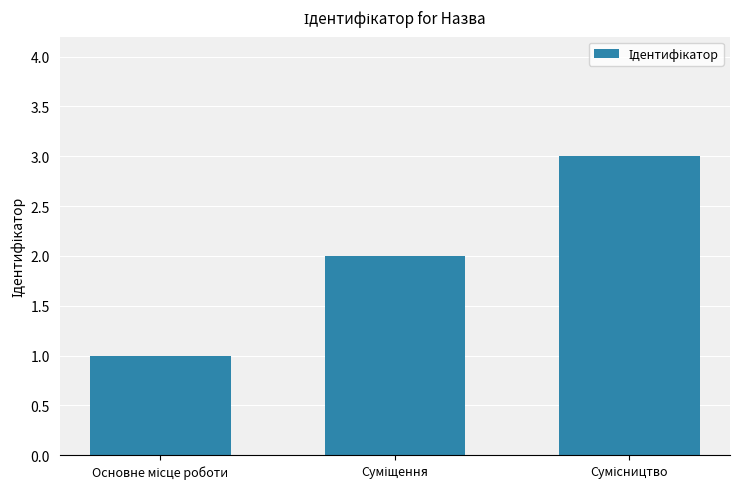

What is the sum of all values?

6